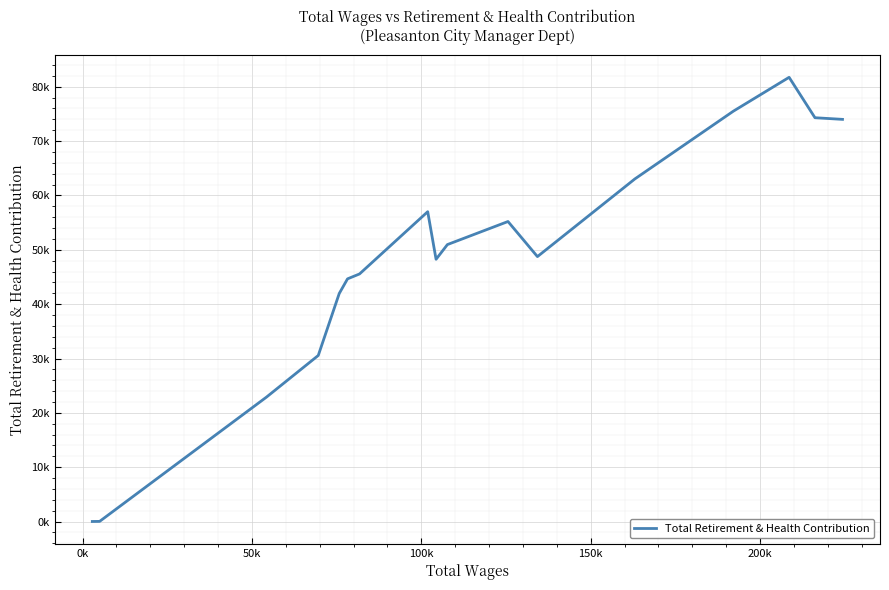

Is this an area chart (filled region under the line)?

No